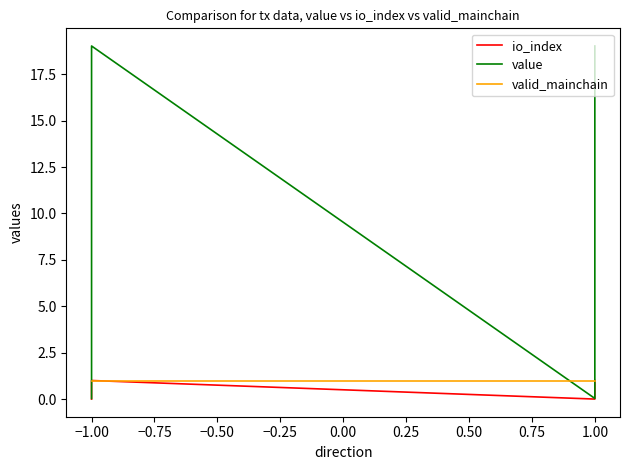

At which category is the sum across all series the highest?

−1.00